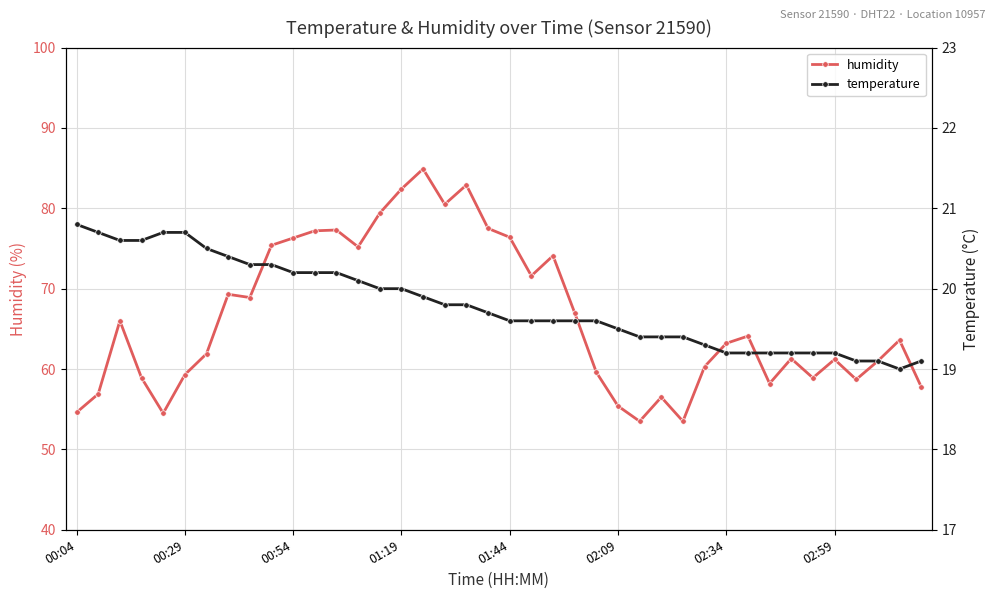

Which series has the largest total across all categories?

humidity